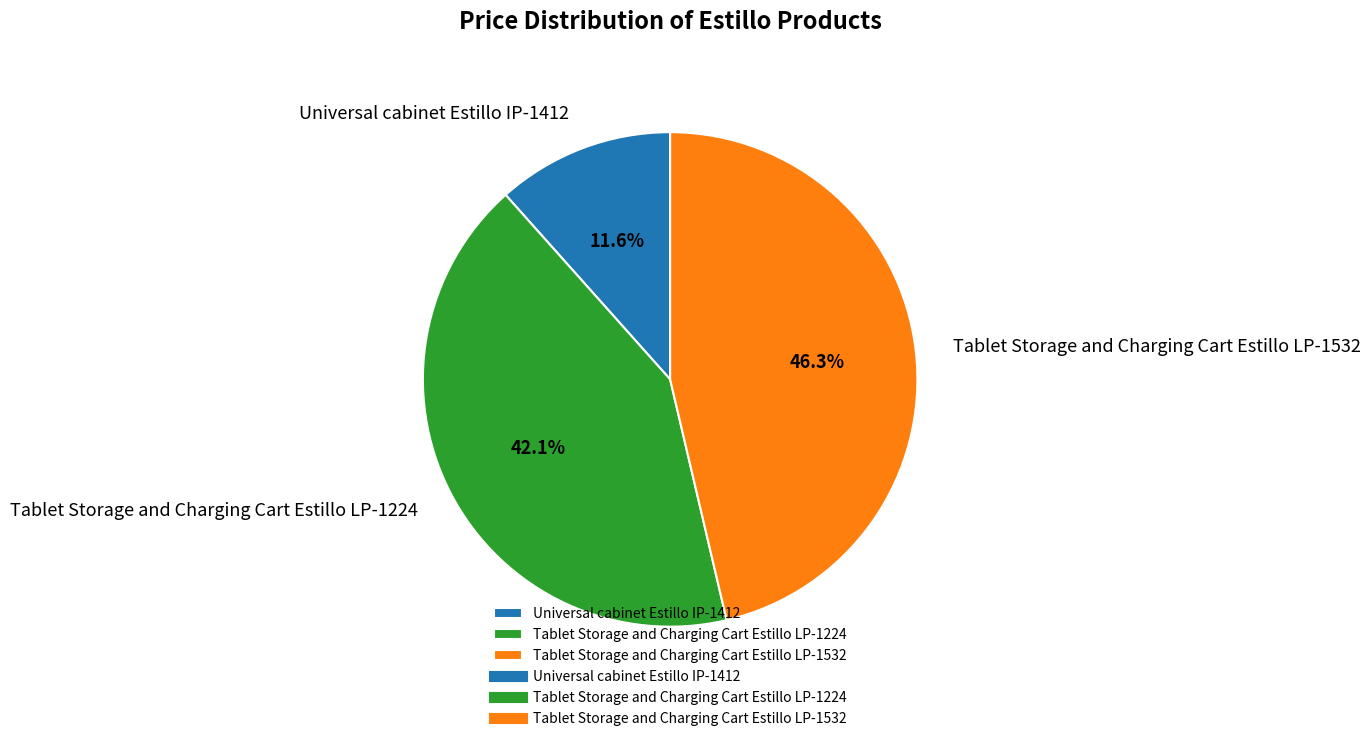

What is the smallest slice in the pie chart?

Universal cabinet Estillo IP-1412